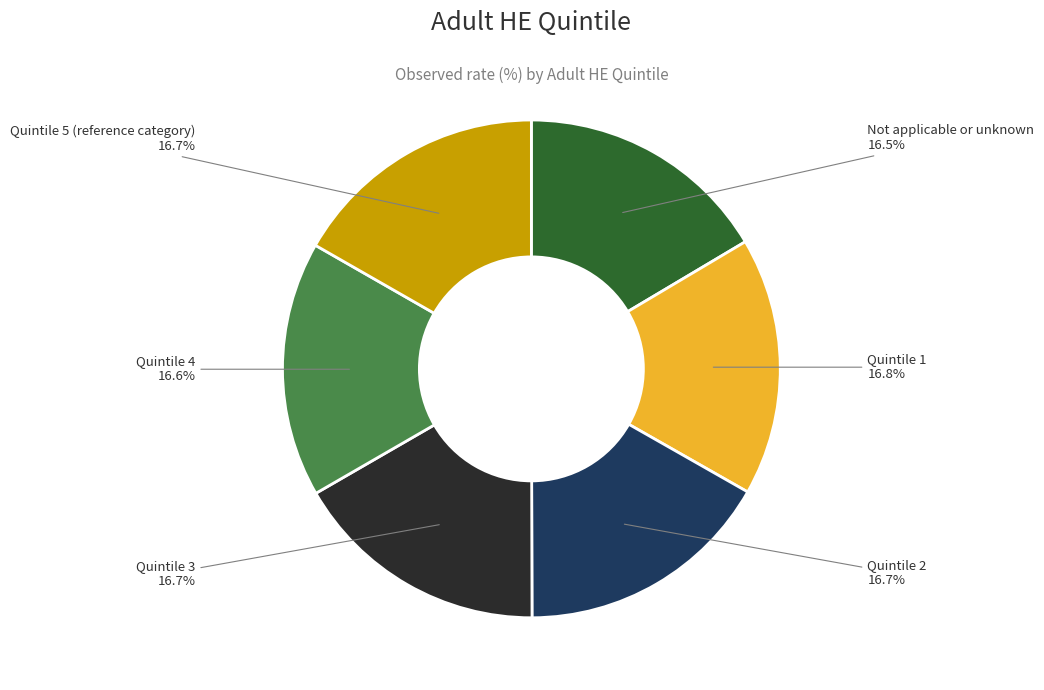

Is there any slice that represents more than half of the pie?

No